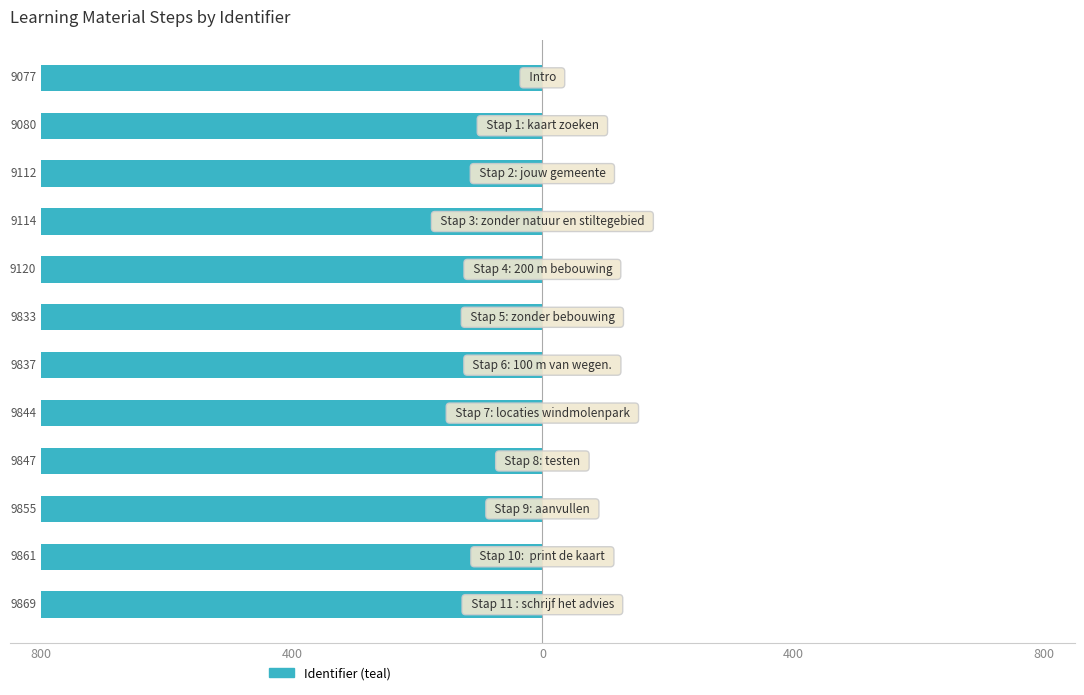

Are the bars horizontal?

Yes